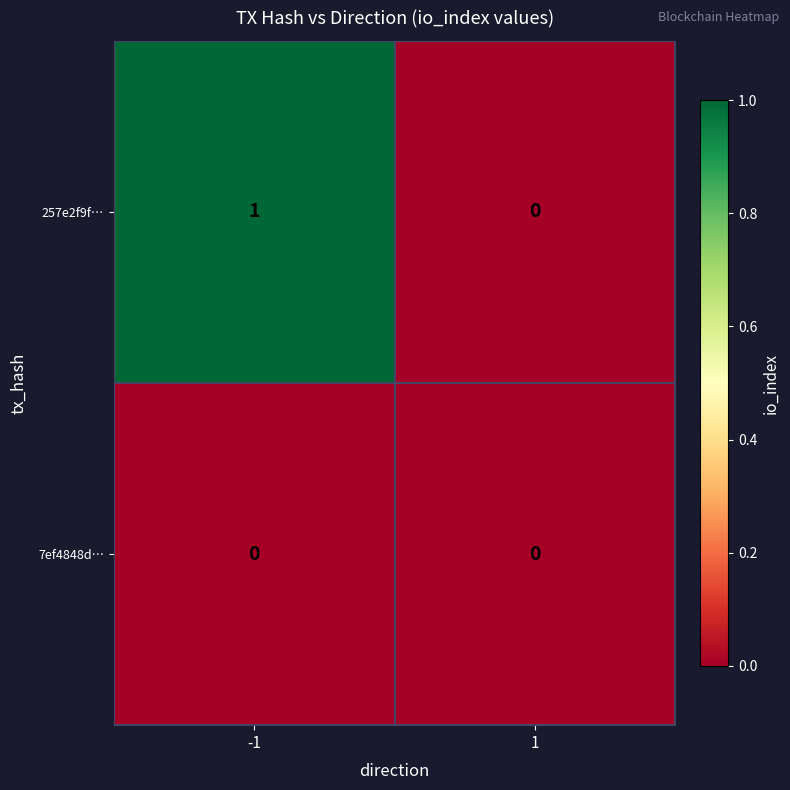

Which series has the largest total across all categories?

257e2f9f…